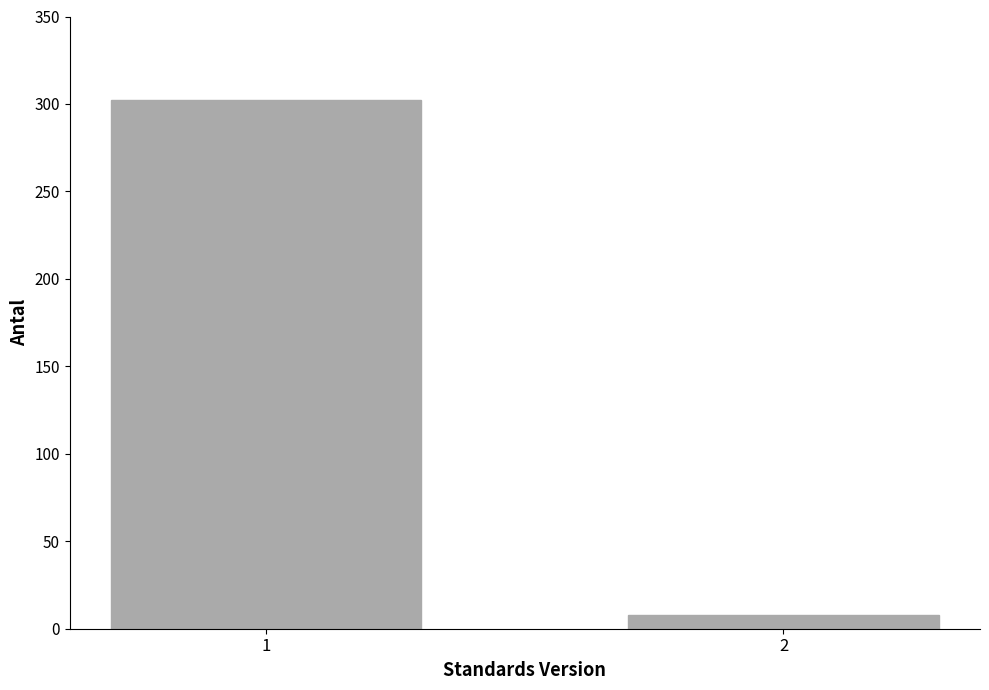

Reading left to right, extract all data points from this chart.

302	8